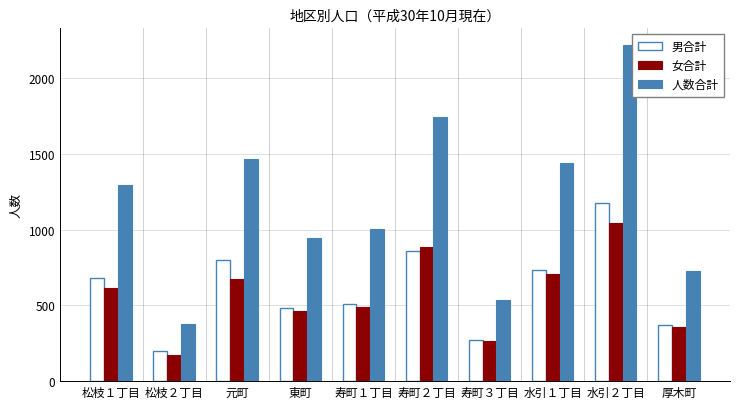

At how many categories does at least one series exceed 499?

9